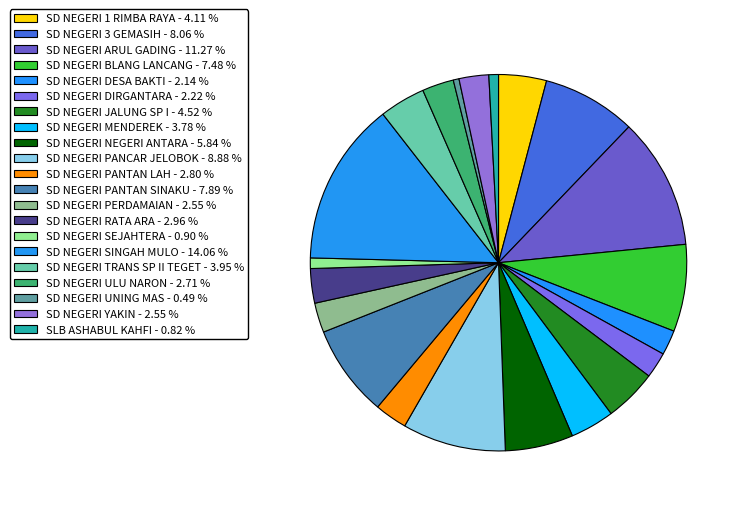

Which has a higher value, SD NEGERI SINGAH MULO or SD NEGERI ULU NARON?

SD NEGERI SINGAH MULO